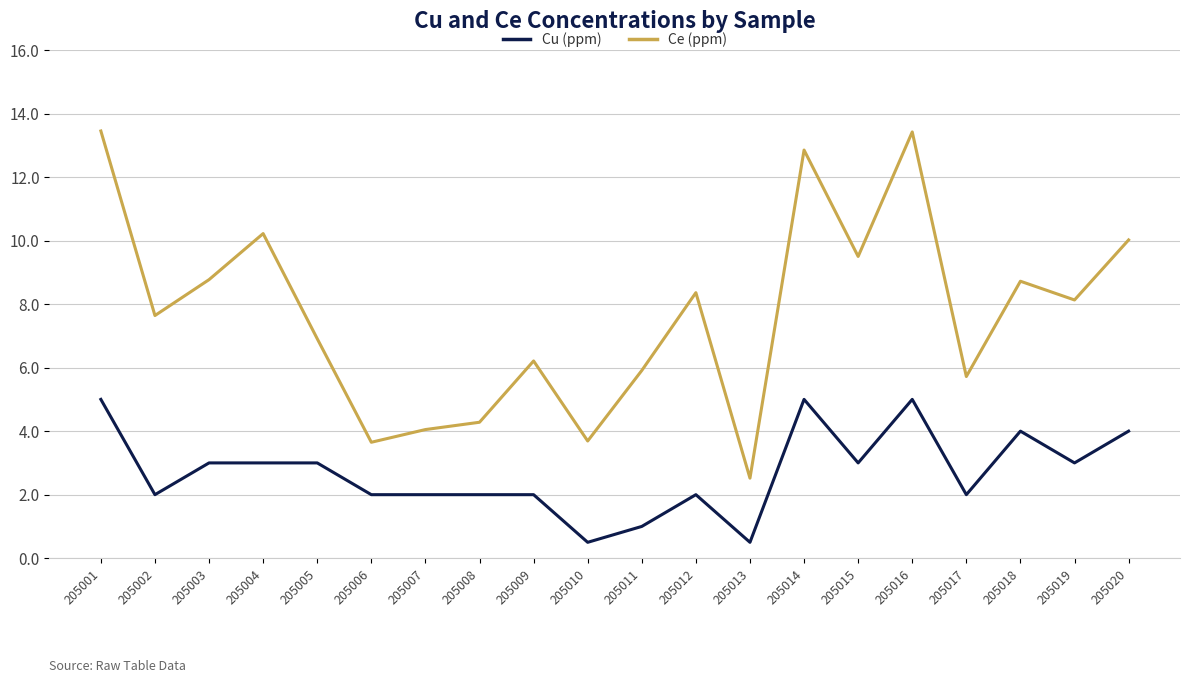

What is the highest value of the Cu (ppm) series?

5.0